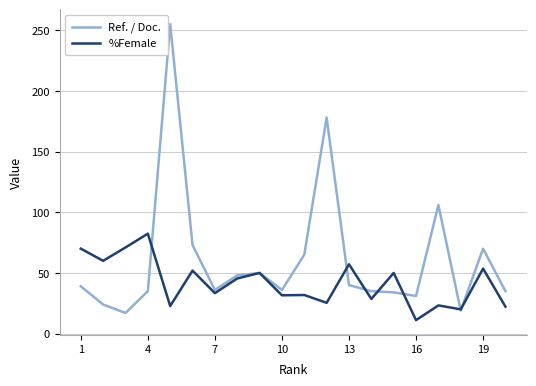

List the series in order of their peak value, highest first.

Ref. / Doc., %Female